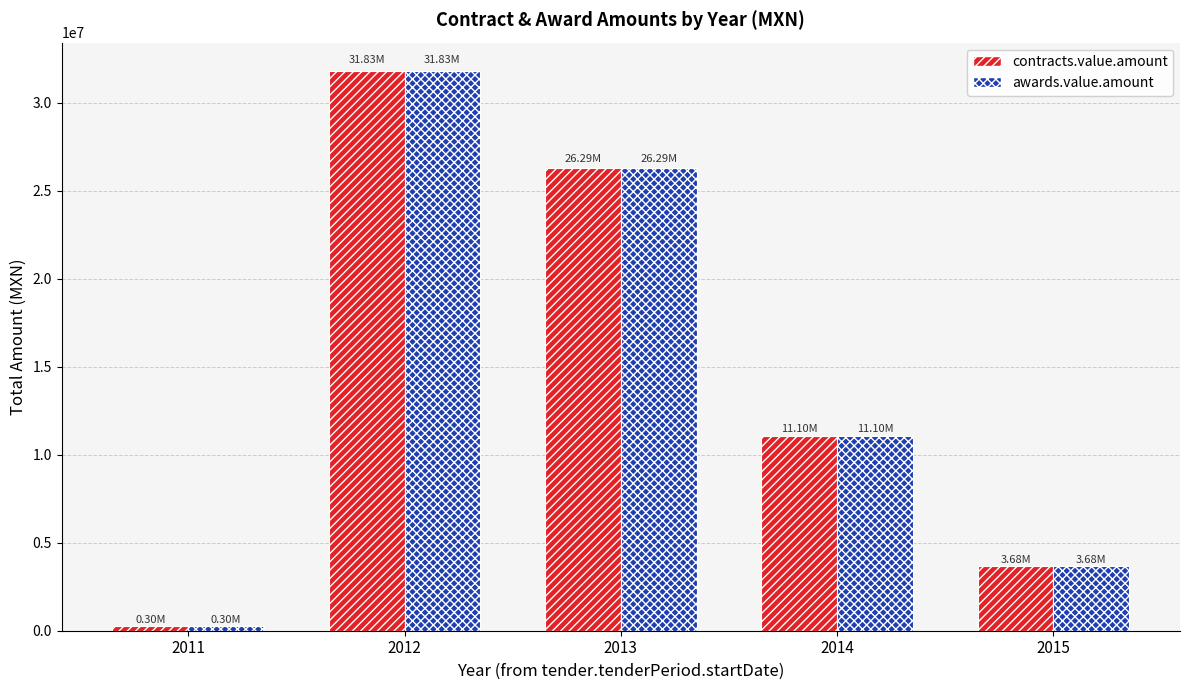

At which category is the sum across all series the highest?

2012